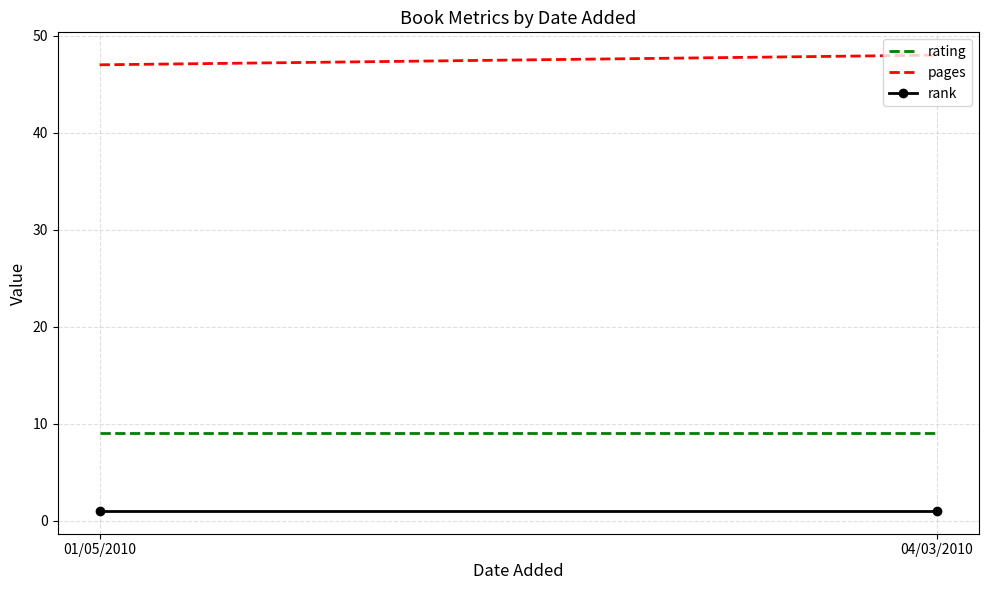

Reading left to right, what are all the values shown in this chart?

rating: 9	9
pages: 47	48
rank: 1	1